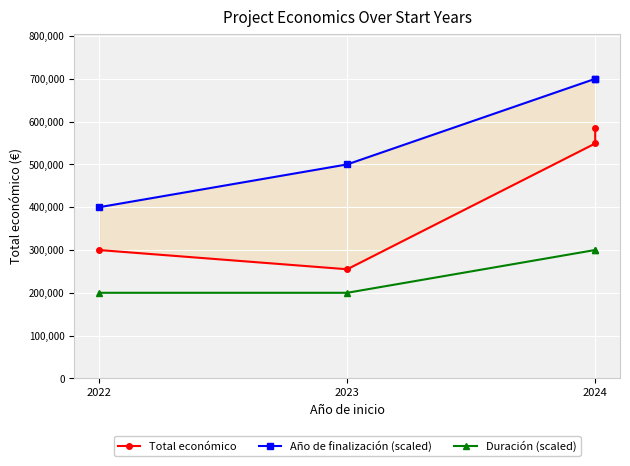

Rank the series at 2024 from lowest to highest value.

Duración (scaled), Total económico, Año de finalización (scaled)